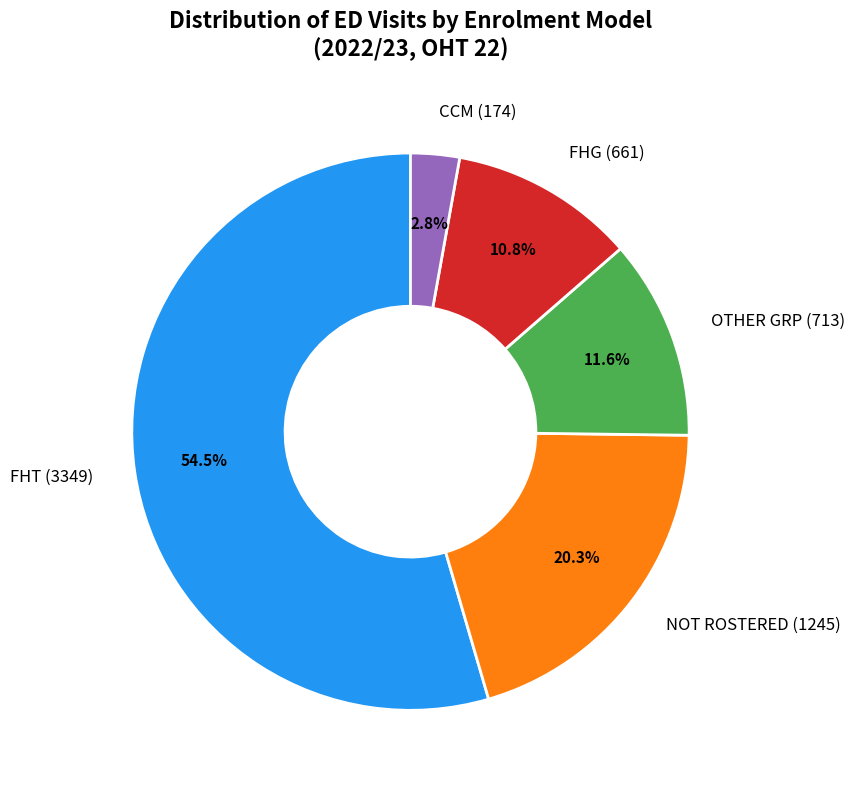

Which slice is the smallest?

CCM (174)